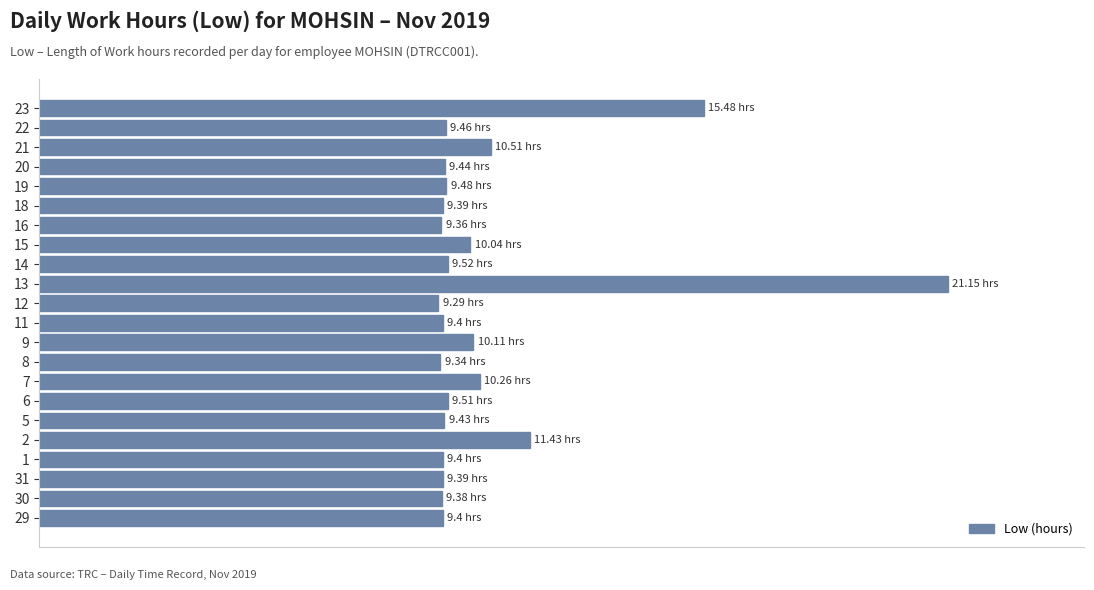

Does the chart contain any negative values?

No